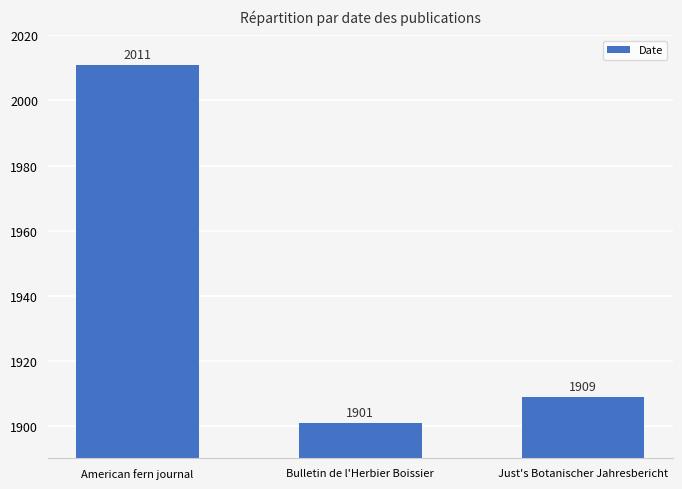

Rank the categories by value from highest to lowest.

American fern journal, Just's Botanischer Jahresbericht, Bulletin de l'Herbier Boissier